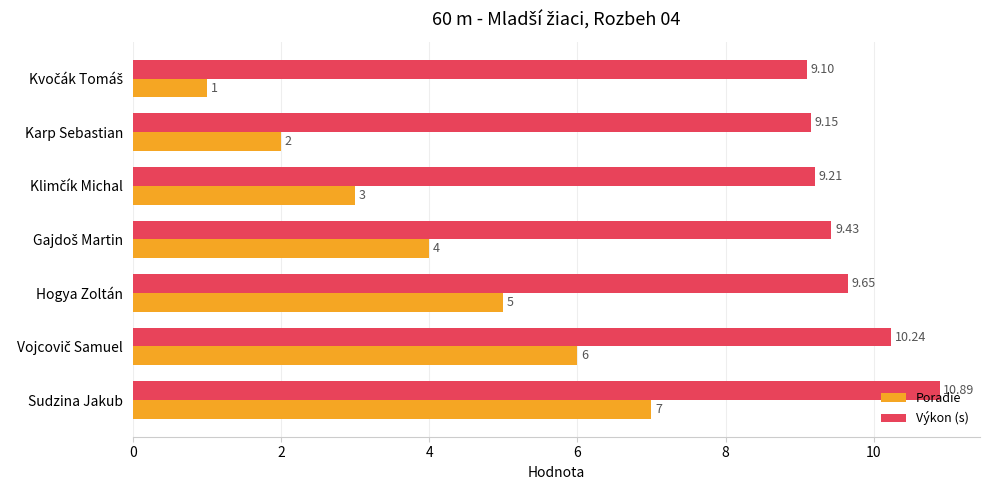

Which series changed the most between Hogya Zoltán and Sudzina Jakub?

Poradie